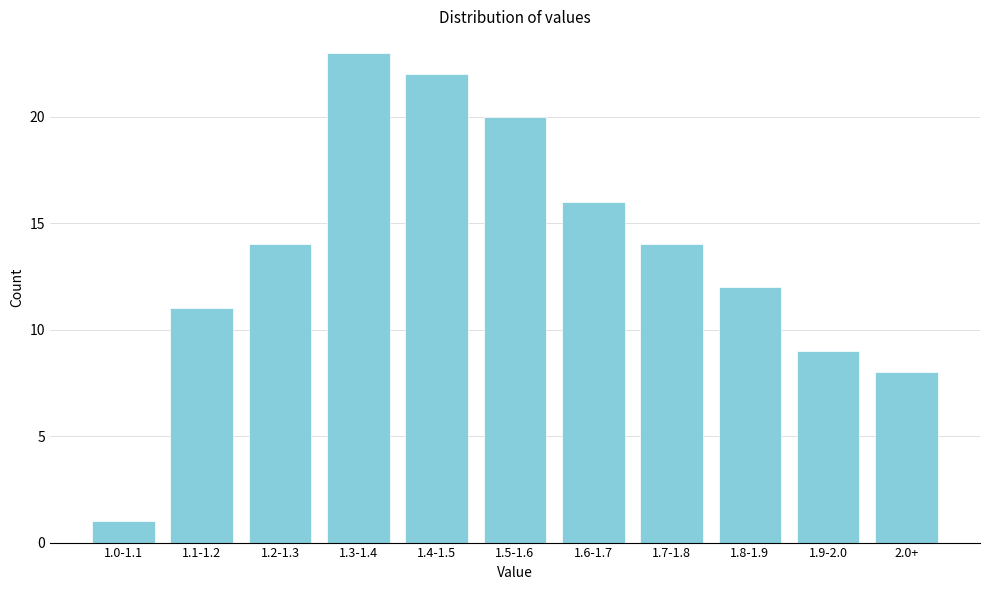

Reading left to right, transcribe all the data shown in this chart.

1	11	14	23	22	20	16	14	12	9	8